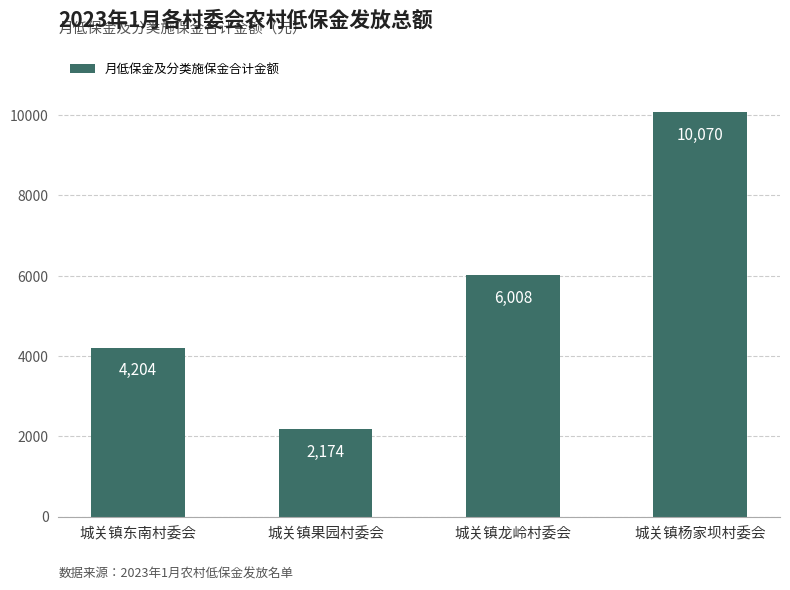

Does the chart contain stacked bars?

No